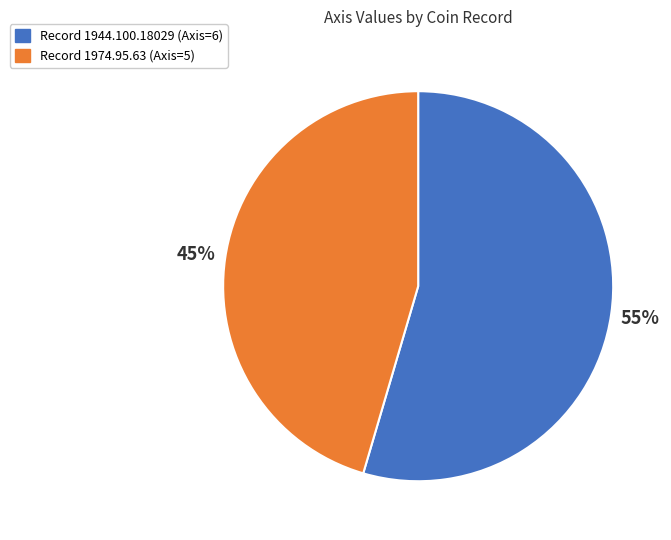

Does any single category account for the majority?

Yes